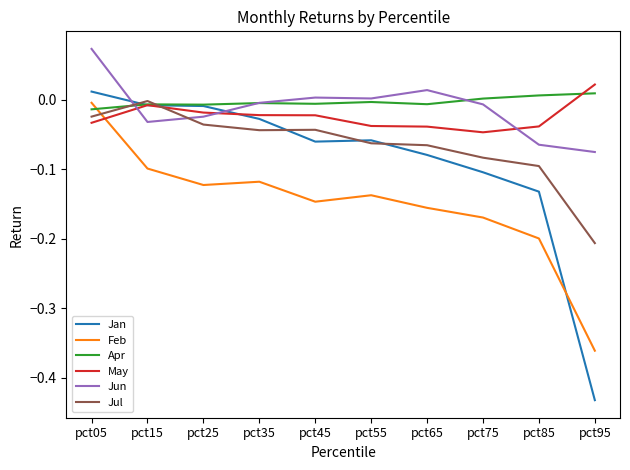

In Feb, how many points are lower than both neighbors (excluding endpoints)?

2